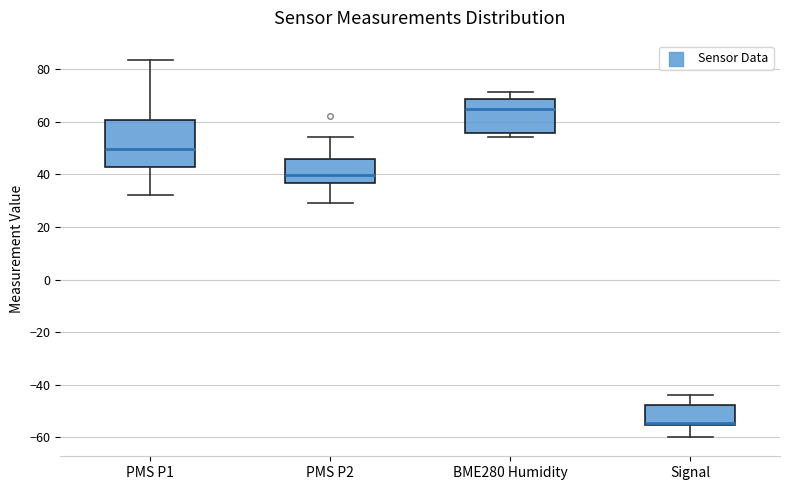

Which box is the tallest, from its lower edge to its upper edge?

PMS P1